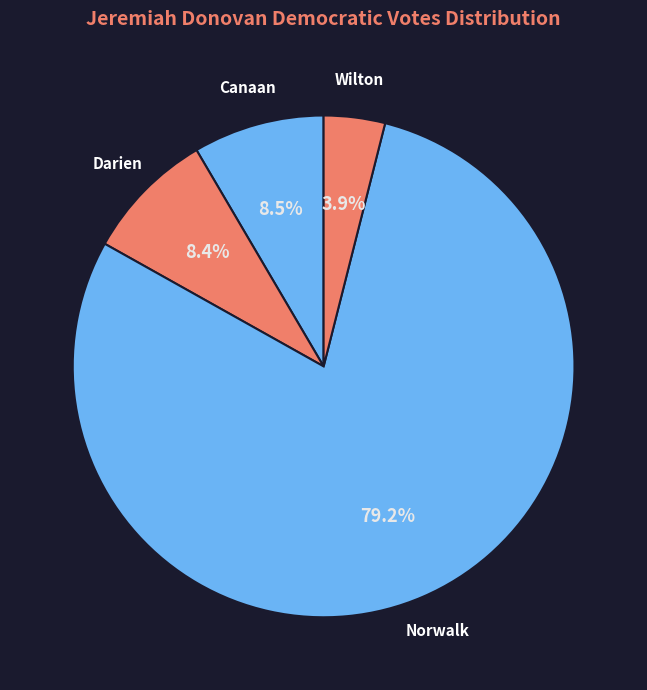

Approximately how many times larger is the value at Wilton compared to Canaan?

0.5